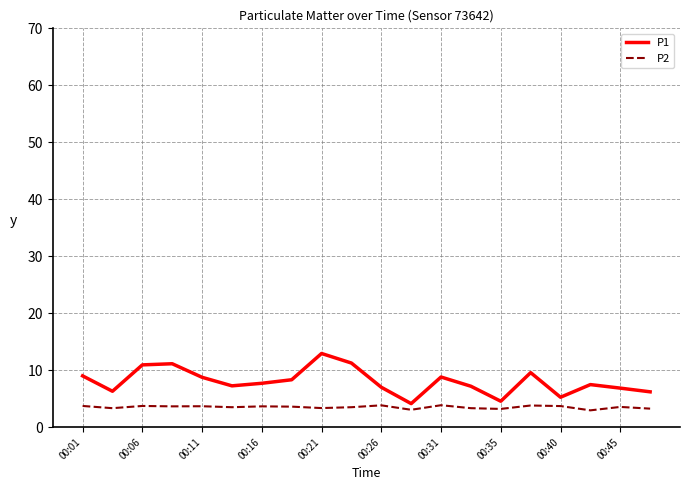

List the series in order of their peak value, highest first.

P1, P2